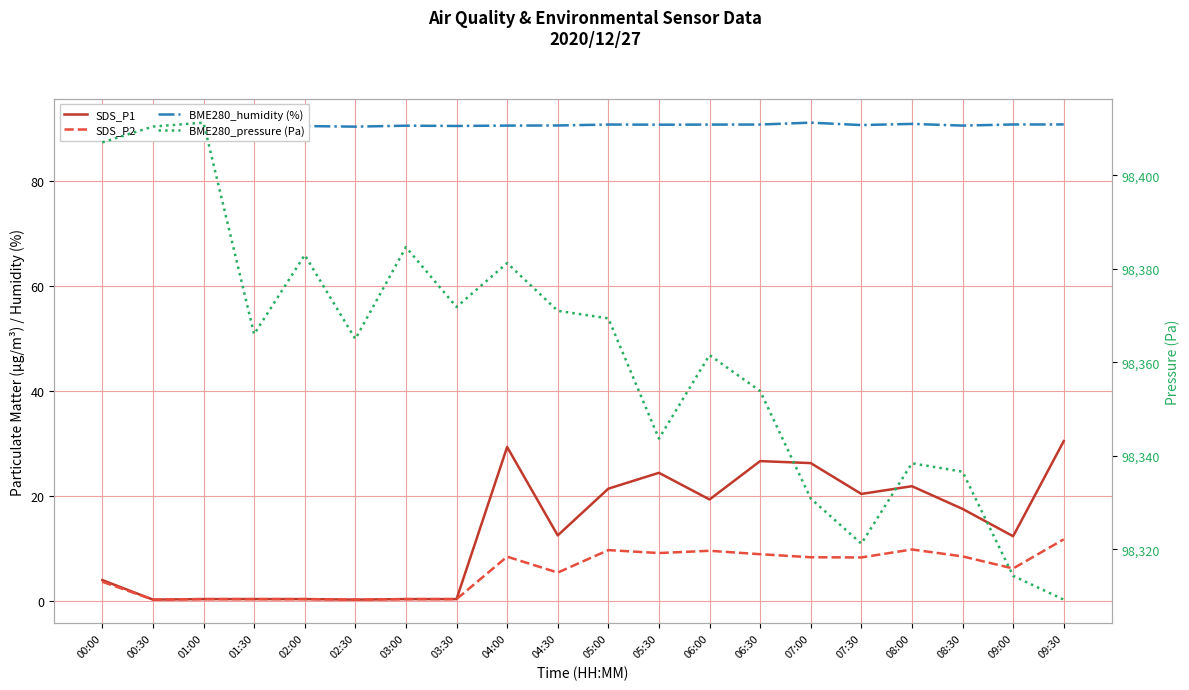

Rank the series at 05:00 from highest to lowest value.

BME280_pressure (Pa), BME280_humidity (%), SDS_P1, SDS_P2